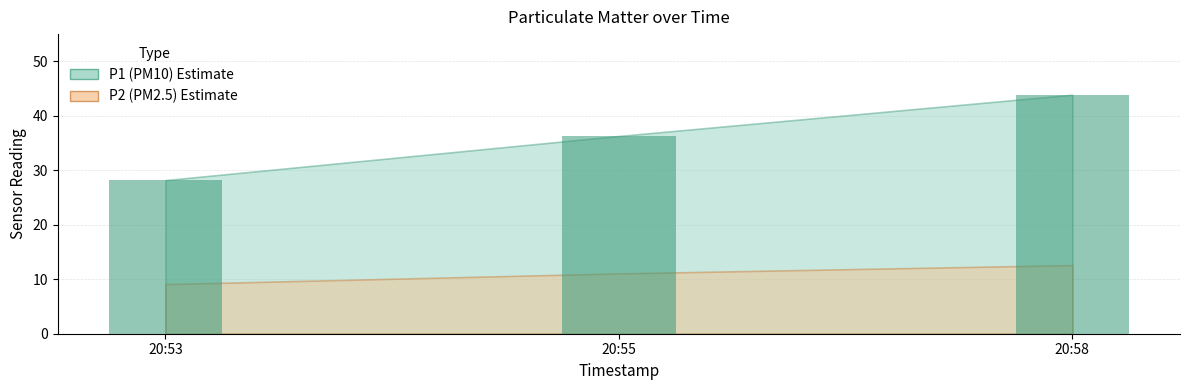

What is the average value?

36.1